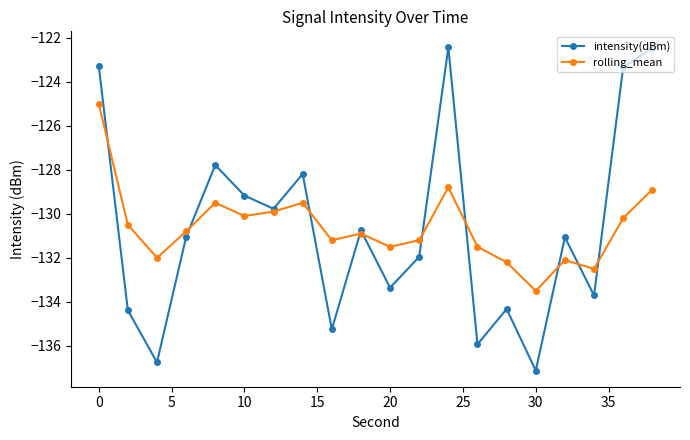

Which series has the widest spread of values?

intensity(dBm)